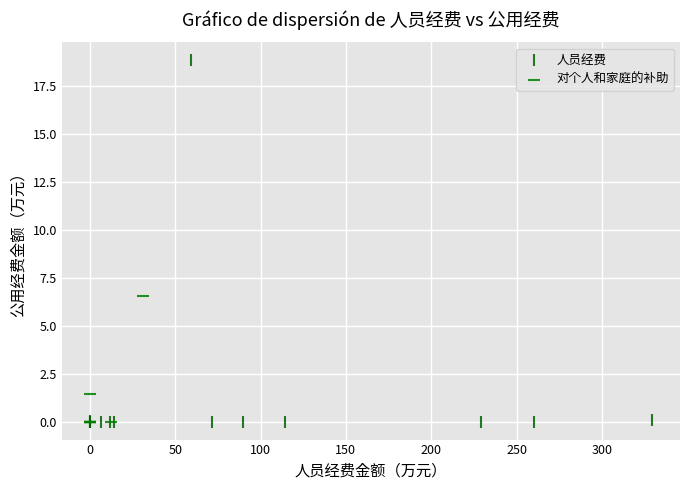

Which series reaches the maximum Y coordinate?

人员经费